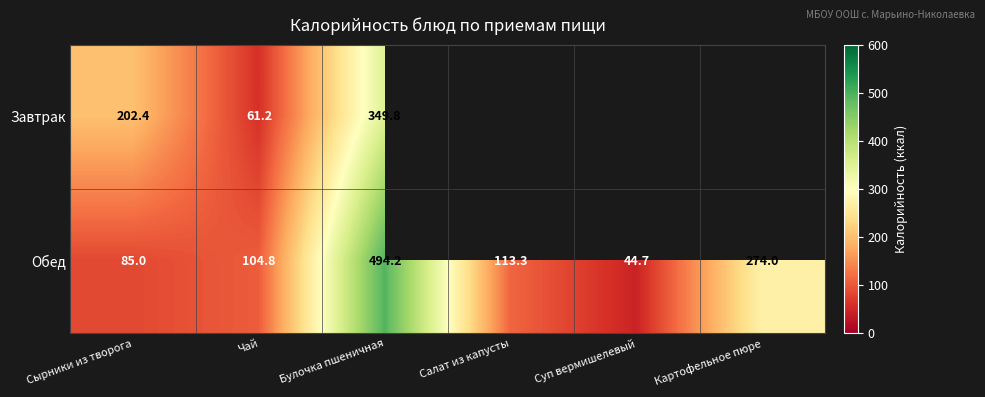

Where does the Обед series first go above 113?

Булочка пшеничная